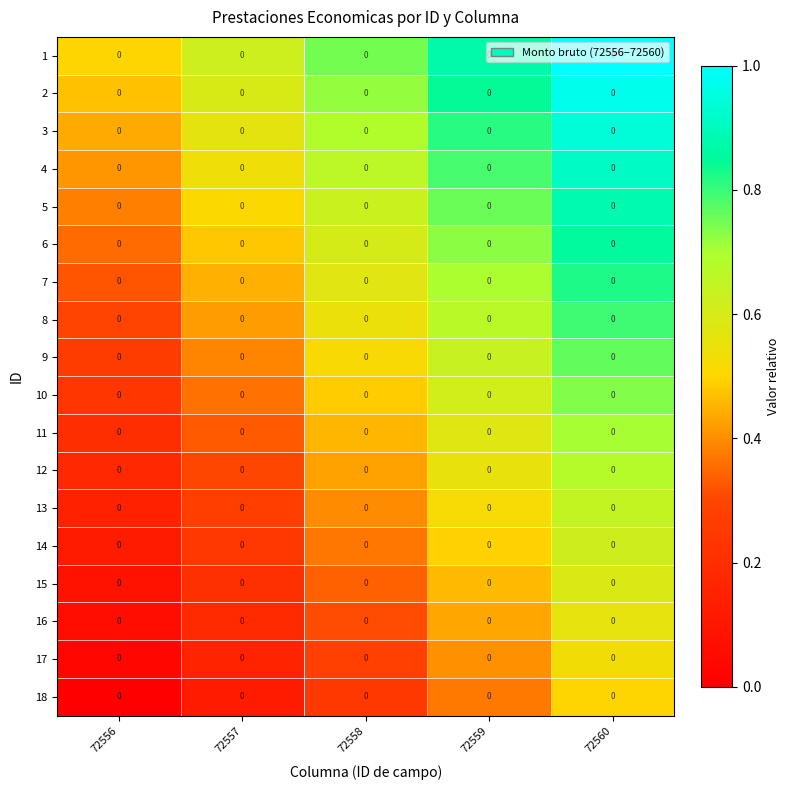

At which category is the sum across all series the highest?

72560